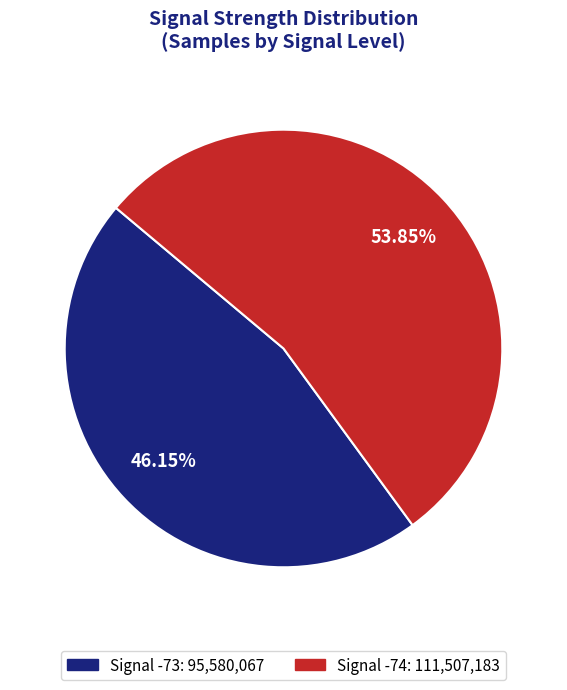

Is there a majority slice in this chart?

Yes